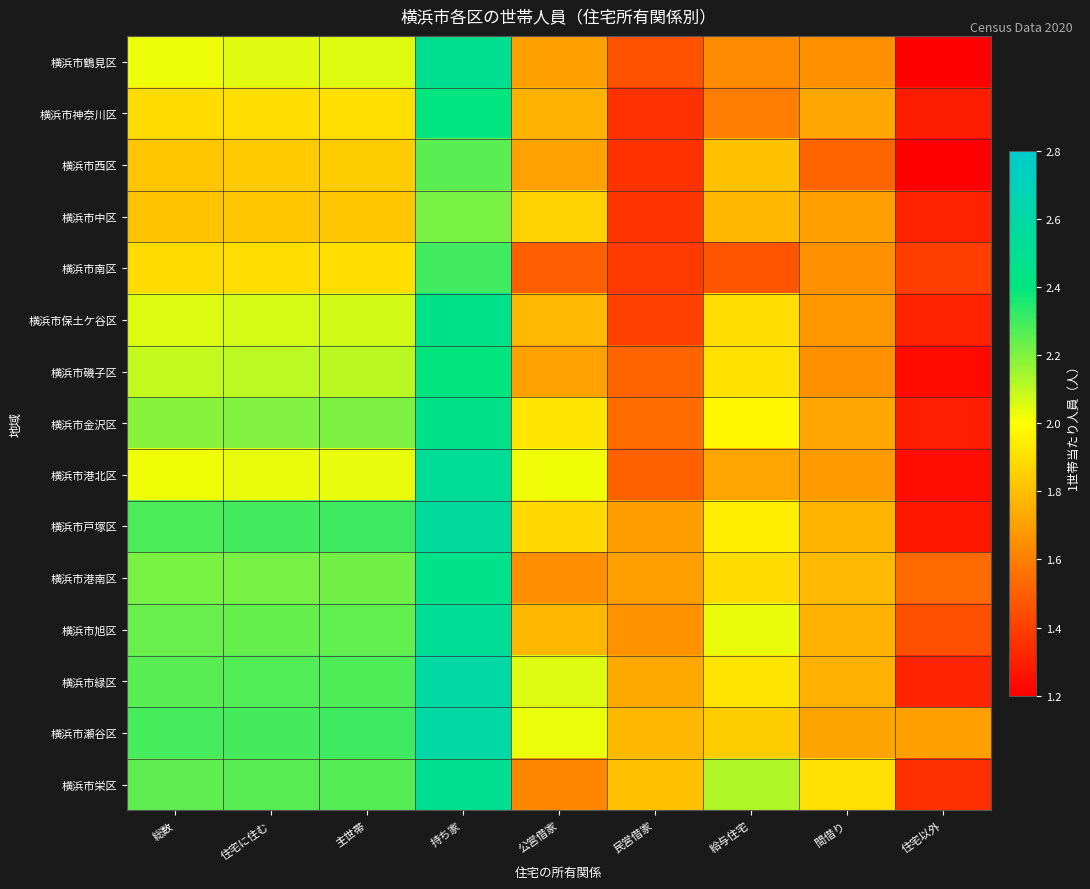

What is the smallest value displayed?

1.1